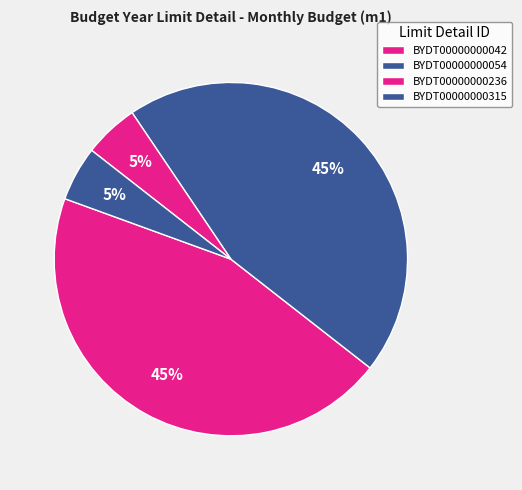

Between BYDT00000000236 and BYDT00000000054, which is larger?

BYDT00000000054